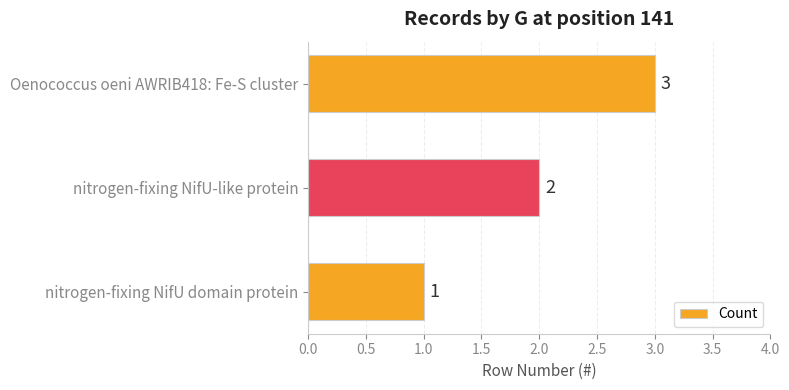

Count the values in the range 1 to 3.

3